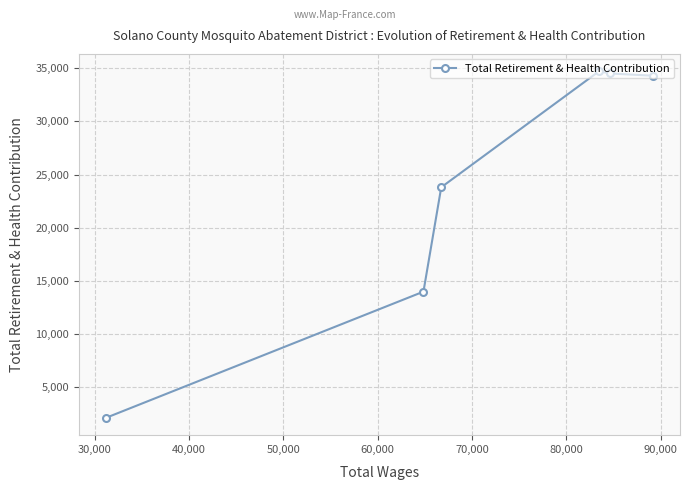

True or false: there are more than 1 points higher than both neighbors.

False